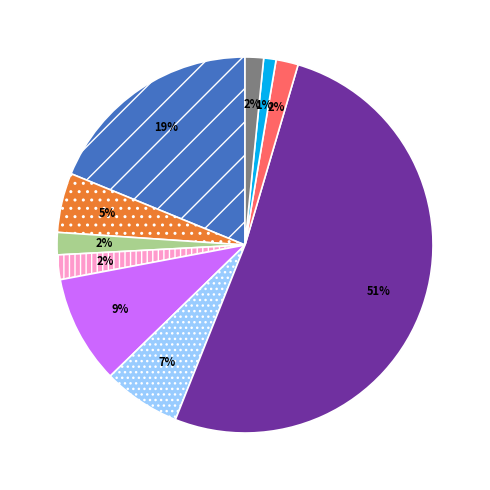

Is there a majority slice in this chart?

Yes